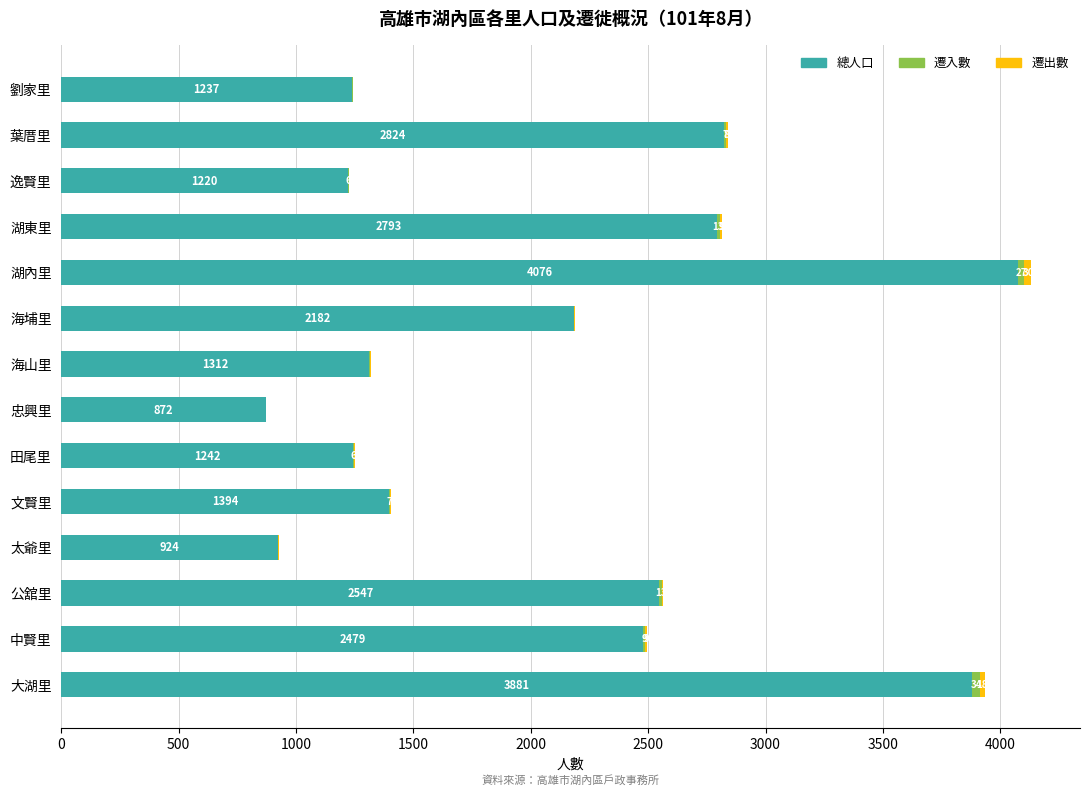

What is the sum of all 總人口 values?

28983